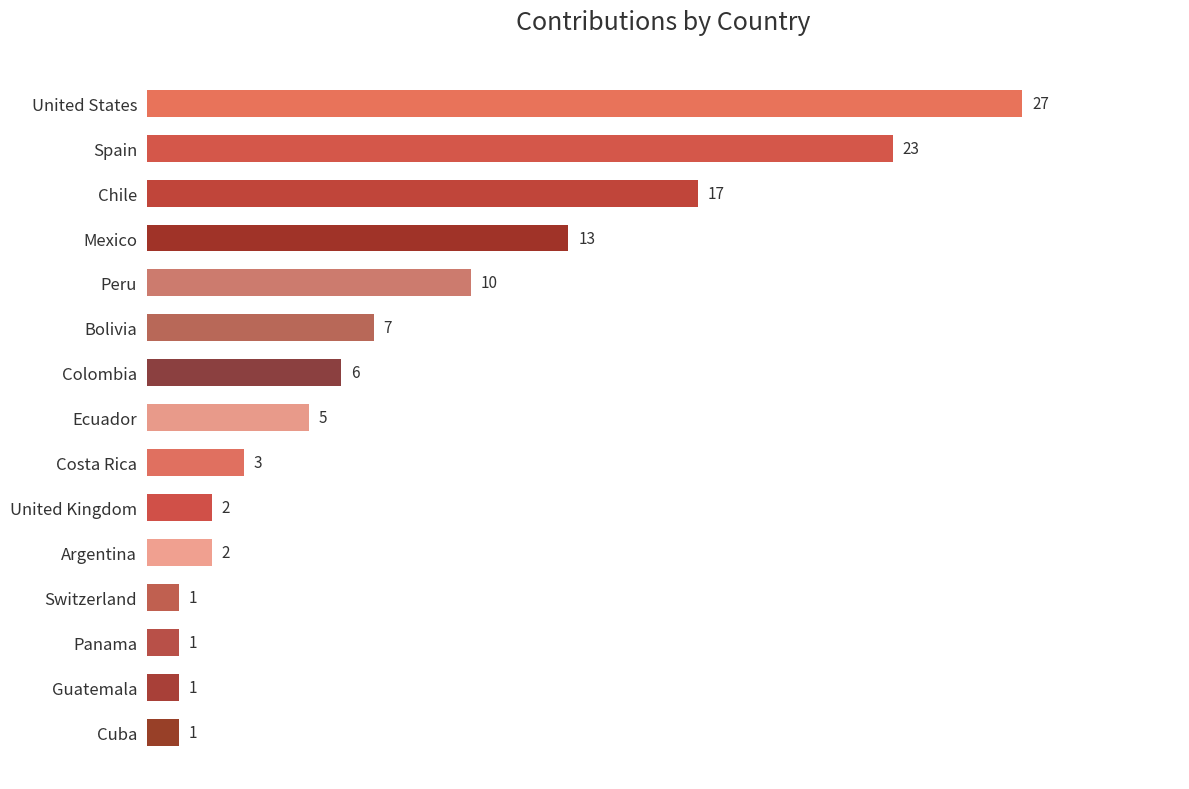

Does the chart contain stacked bars?

No